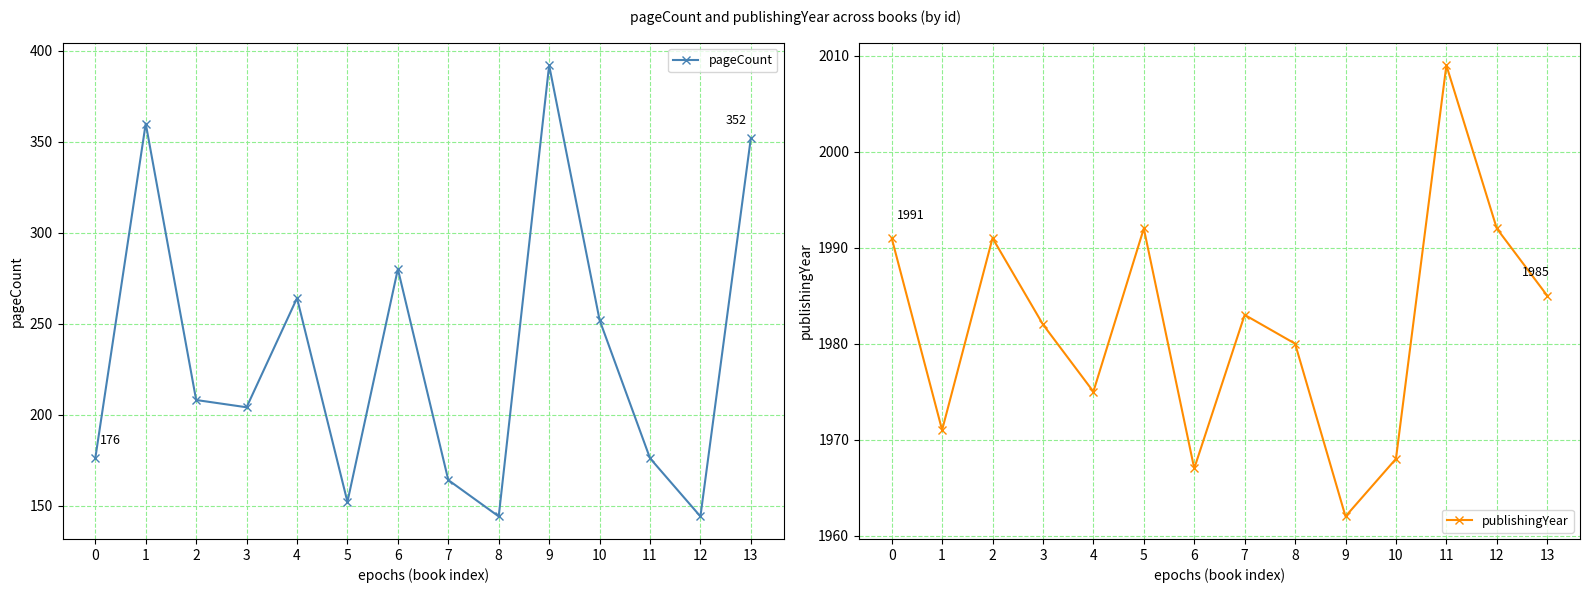

Is it true that pageCount equals 280 at 11?

False